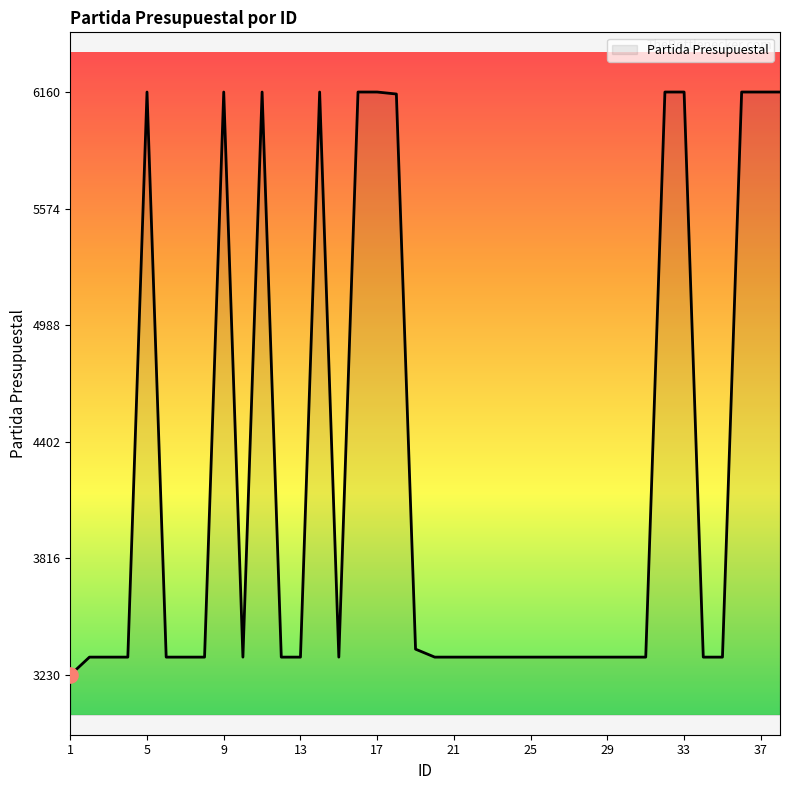

What is the minimum value shown in the chart?

3230